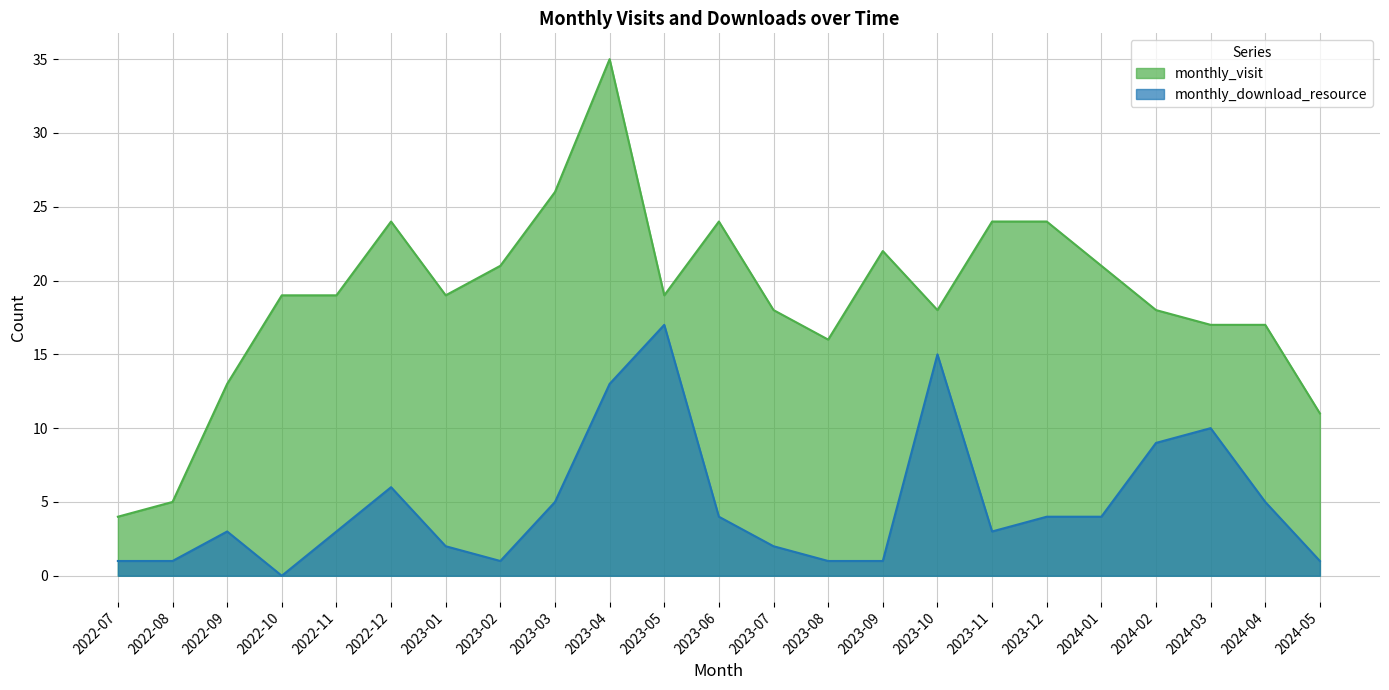

Which series has the largest total across all categories?

monthly_visit